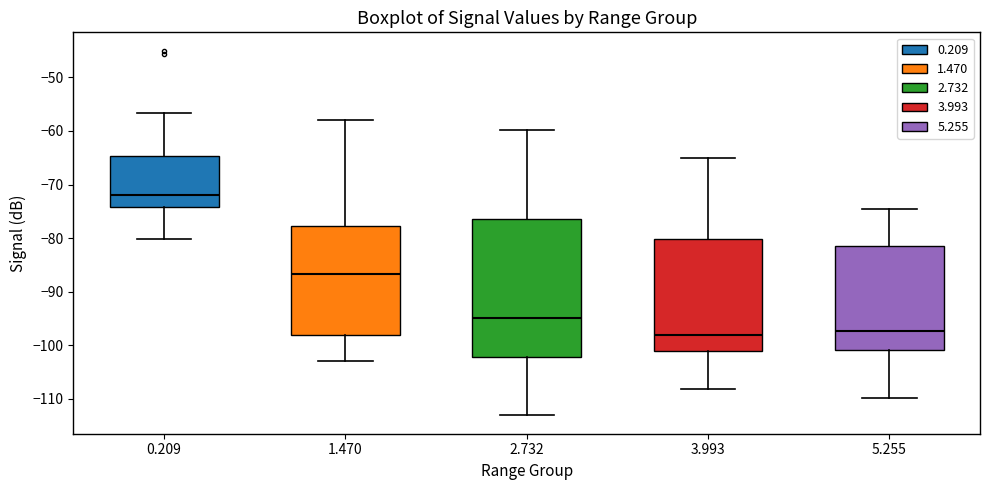

Which box's median line is the highest?

0.209